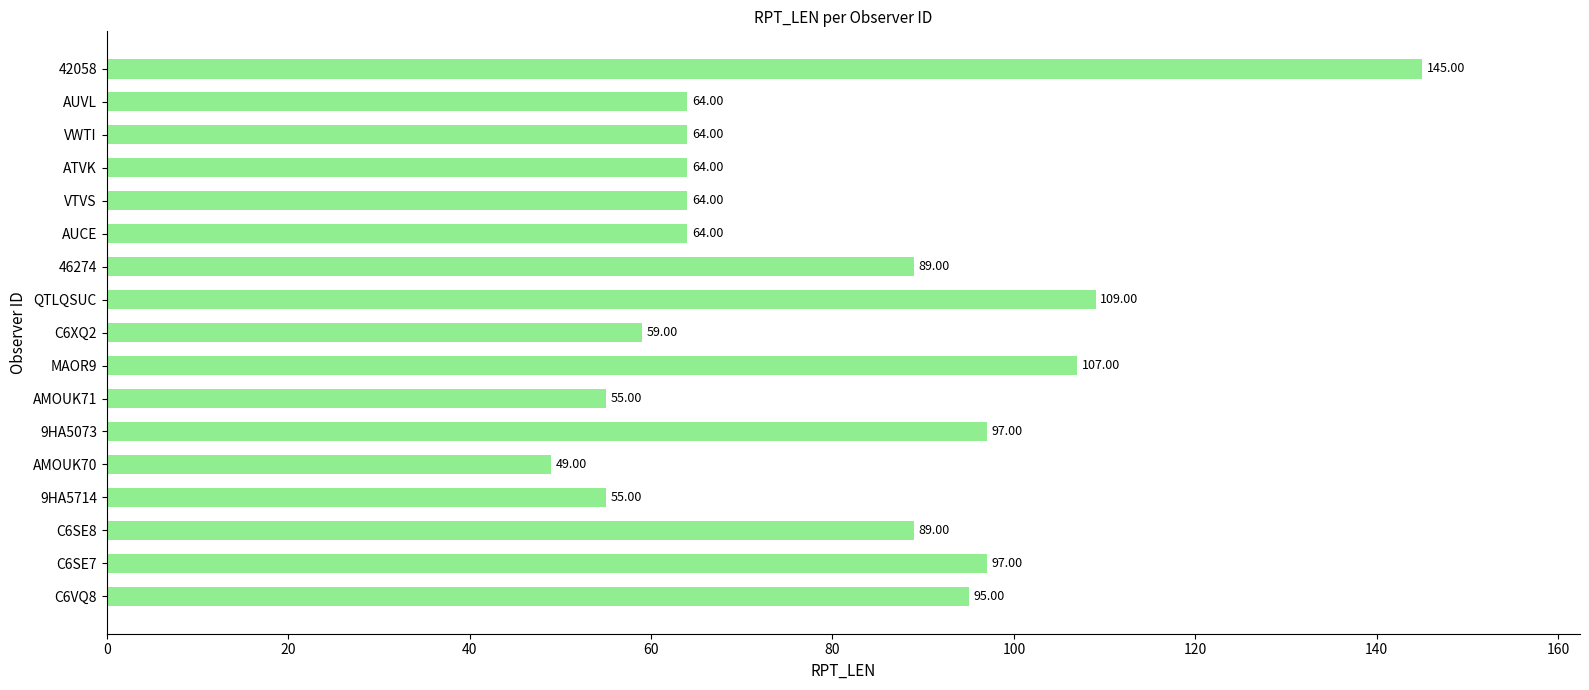

How many series are shown in this chart?

1